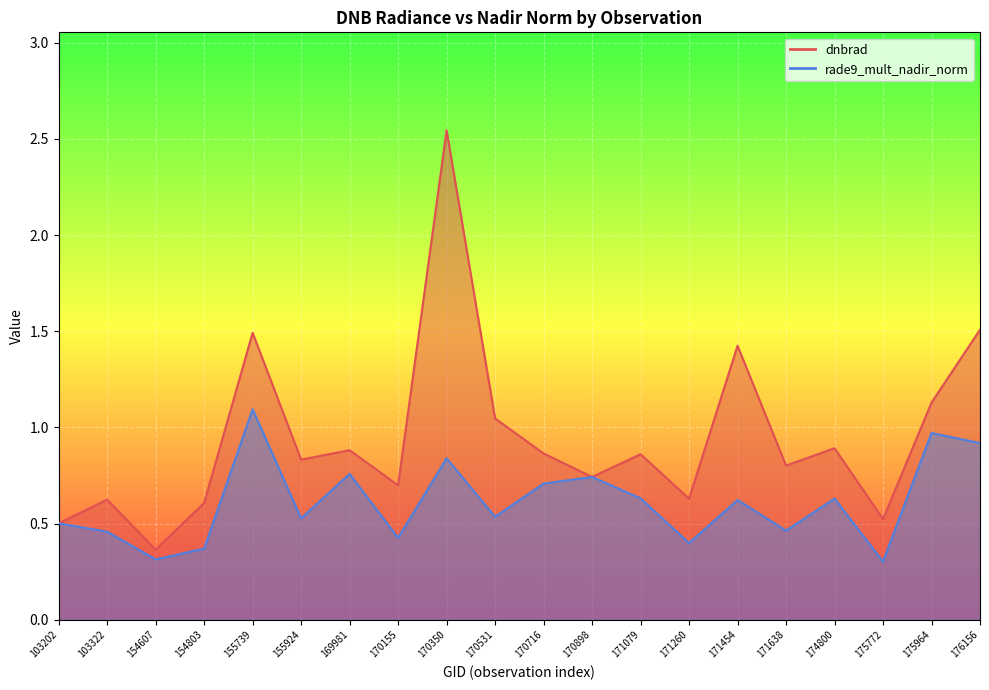

True or false: rade9_mult_nadir_norm and dnbrad cross at least once.

False